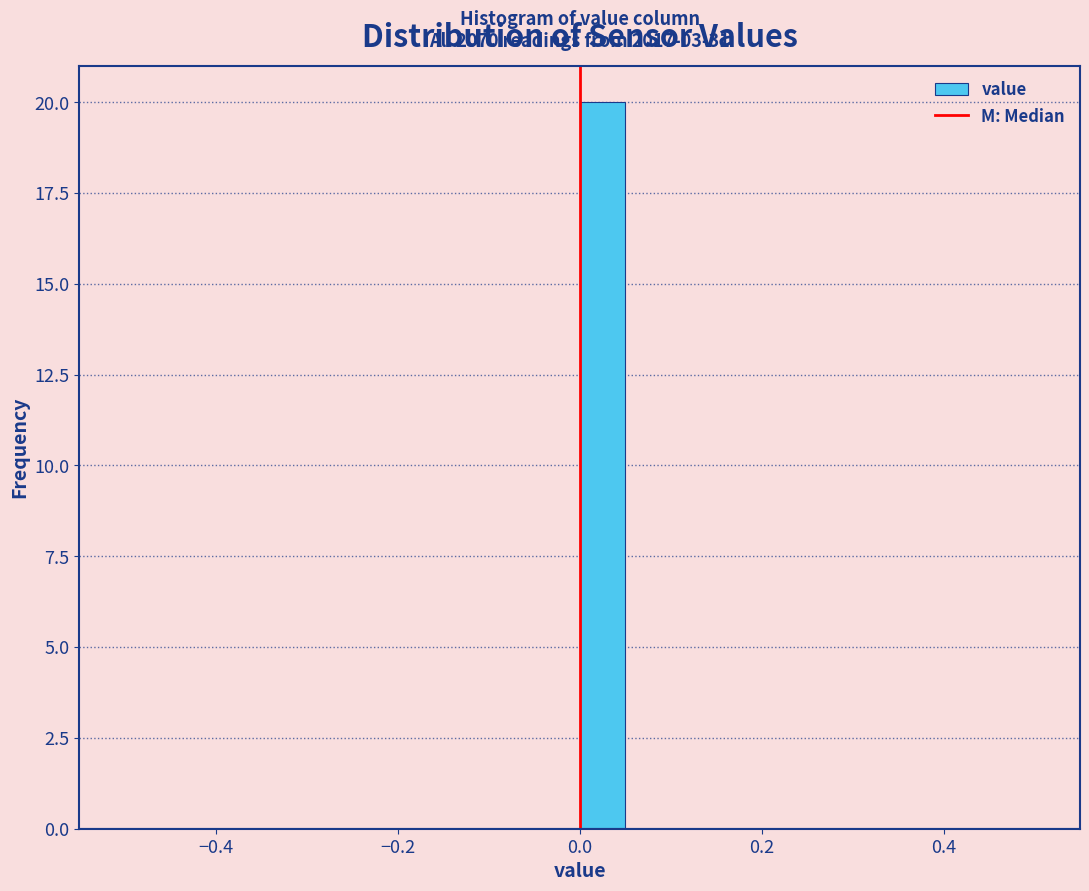

Read against the x-axis, roughly where is the centre of the tallest bar?

0.02